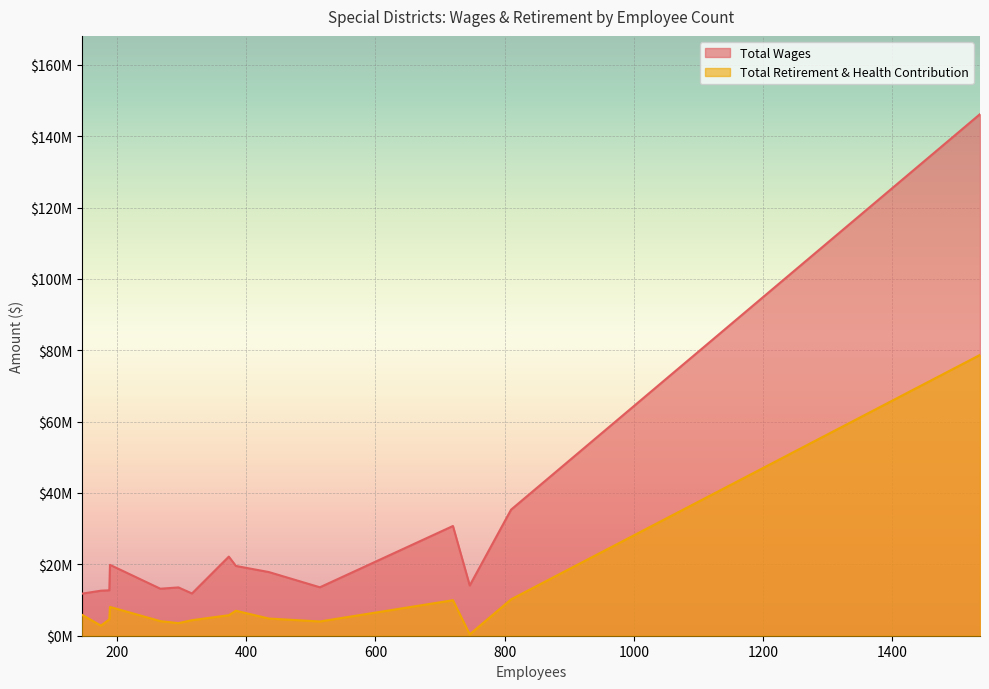

True or false: Total Retirement & Health Contribution and Total Wages cross at least once.

False